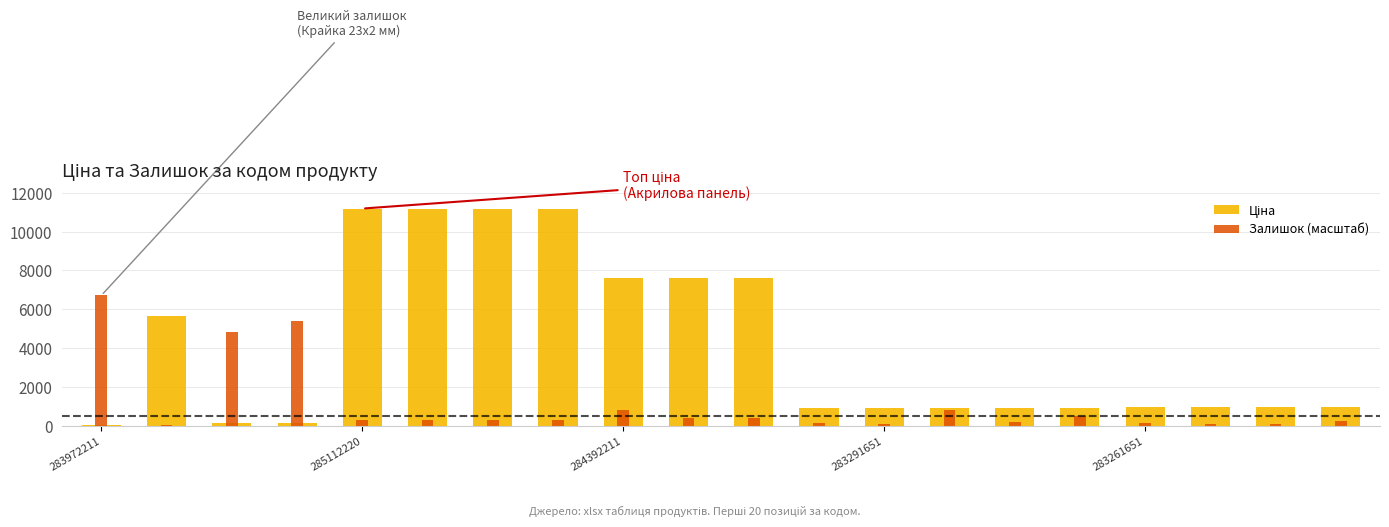

Reading left to right, list all the values displayed in this chart.

Ціна: 32.0	5673.8	114.1	114.1	11188.2	11188.2	11188.2	11188.2	7596.5	7596.5	7596.5	895.9	895.9	895.9	895.9	895.9	963.5	963.5	963.5	963.5
Залишок (масштаб): 6712.9	18.6	4848.2	5407.6	317.0	317.0	317.0	279.7	801.8	372.9	391.6	130.5	111.9	801.8	167.8	484.8	149.2	111.9	74.6	223.8